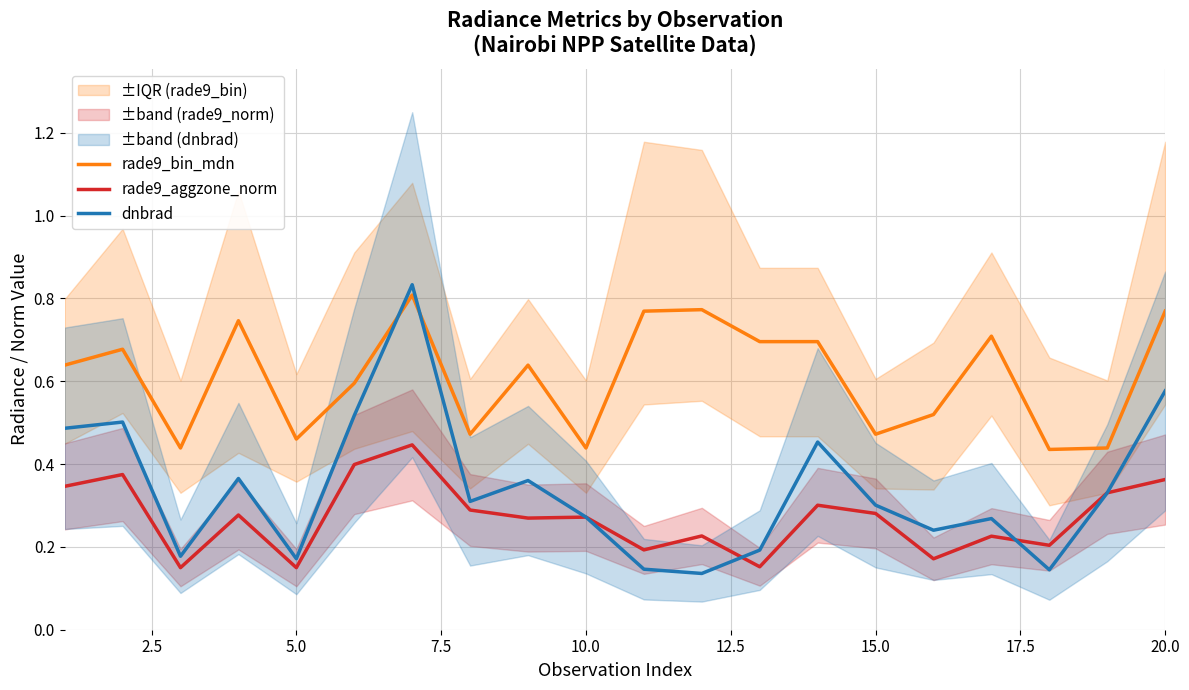

The value of dnbrad at 10.0 is 0.2. True or false?

False